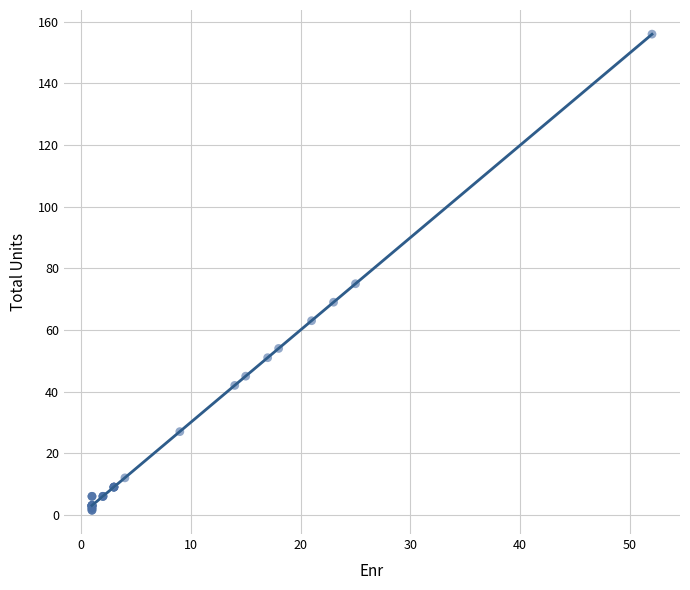

What Y value in the scatter plot is closest to 78?

75.0